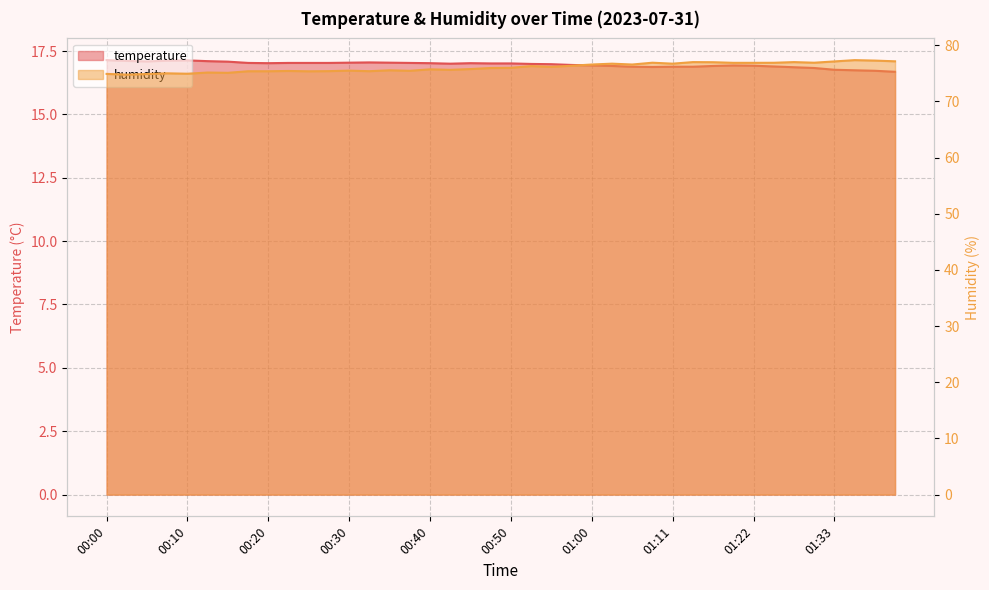

What is the value of the humidity point at the 7th from the left?

75.1